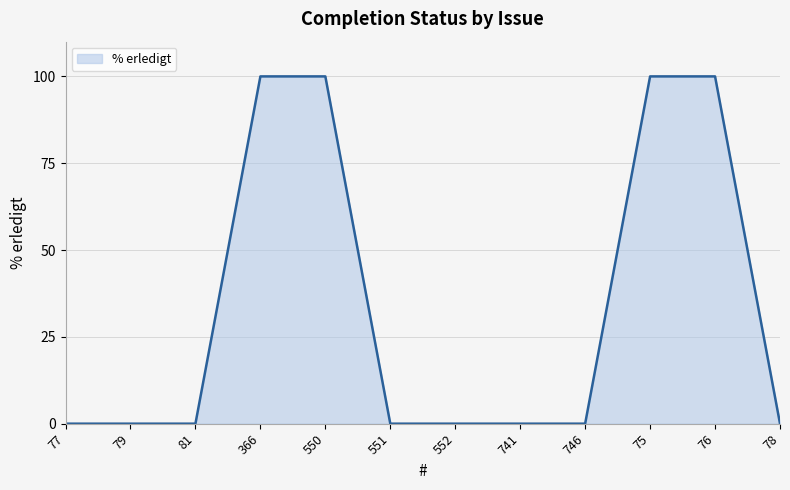

Reading left to right, transcribe all the data shown in this chart.

0	0	0	100	100	0	0	0	0	100	100	0